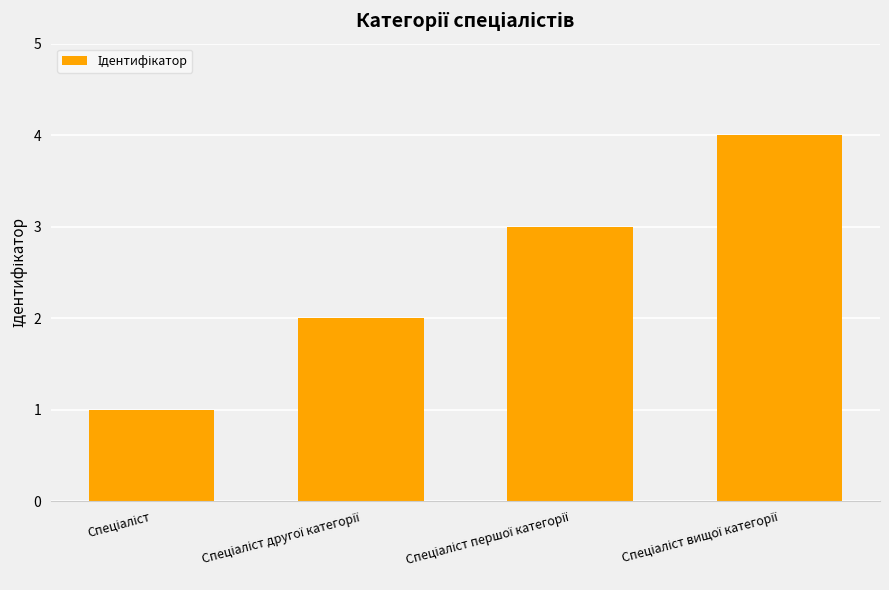

What is the greatest value displayed?

4